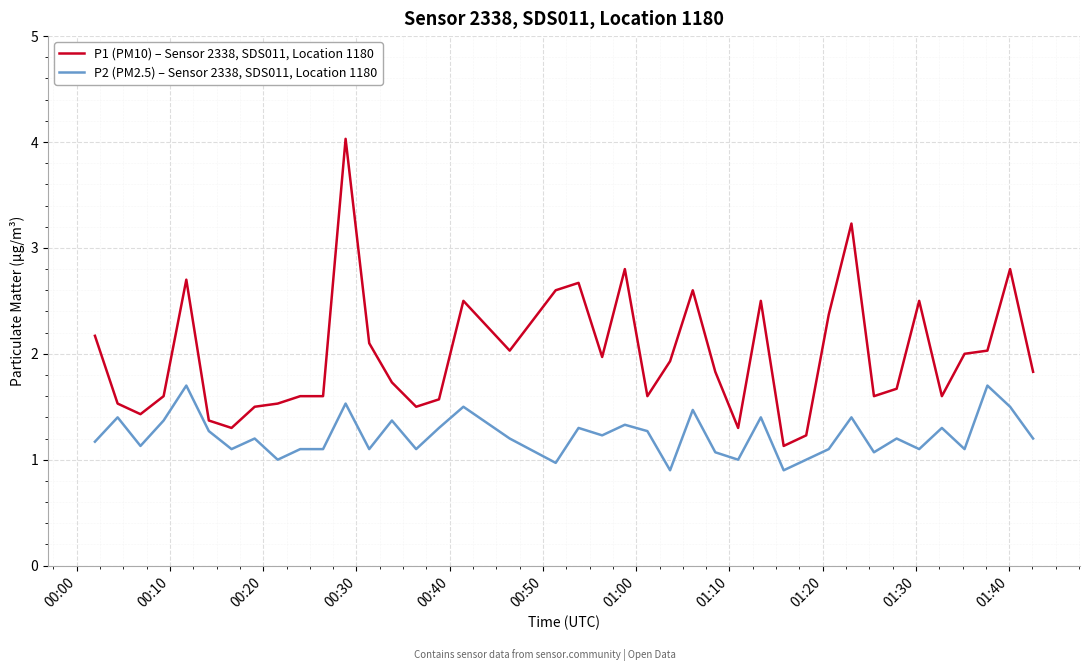

At how many categories does at least one series exceed 3?

2